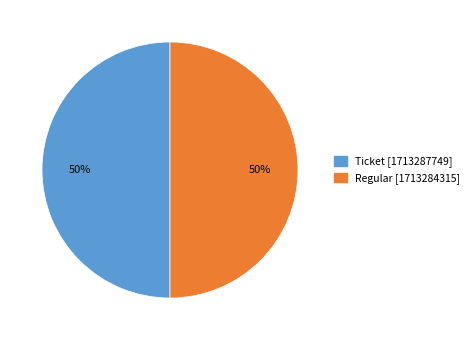

To the nearest percent, what is the average slice percentage?

50%